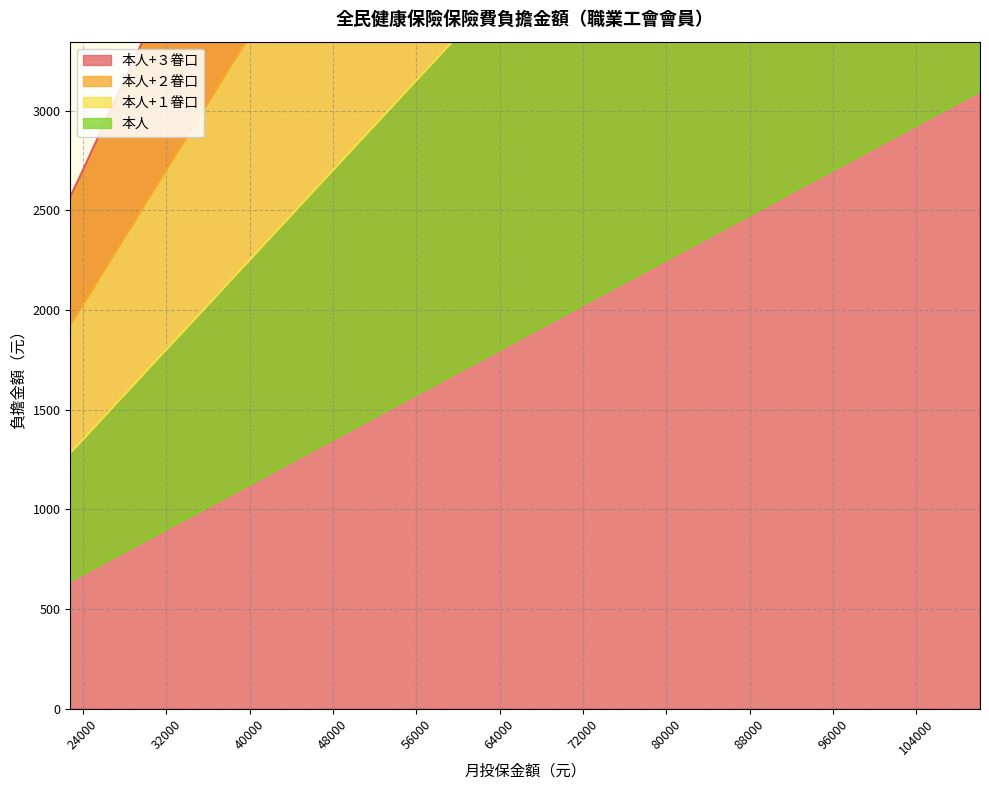

Which series has the widest spread of values?

本人+３眷口